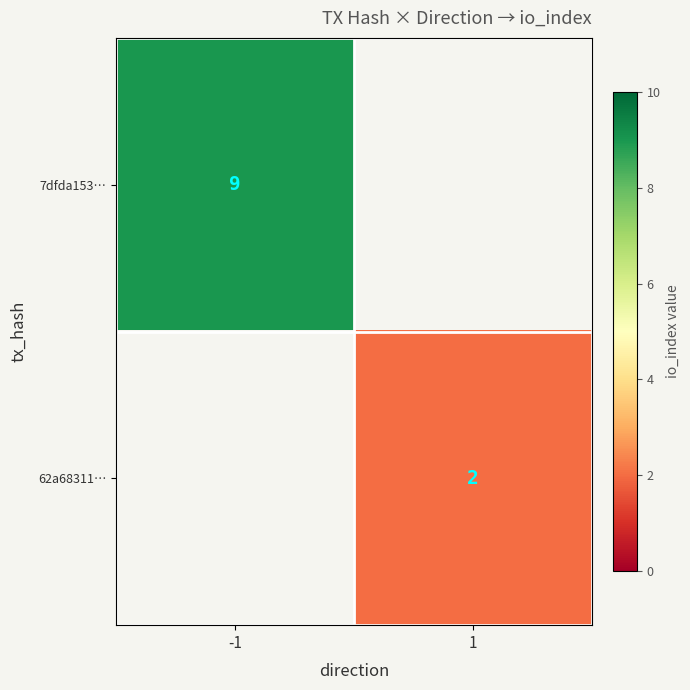

The value of 62a68311… at 1 is 2. True or false?

True